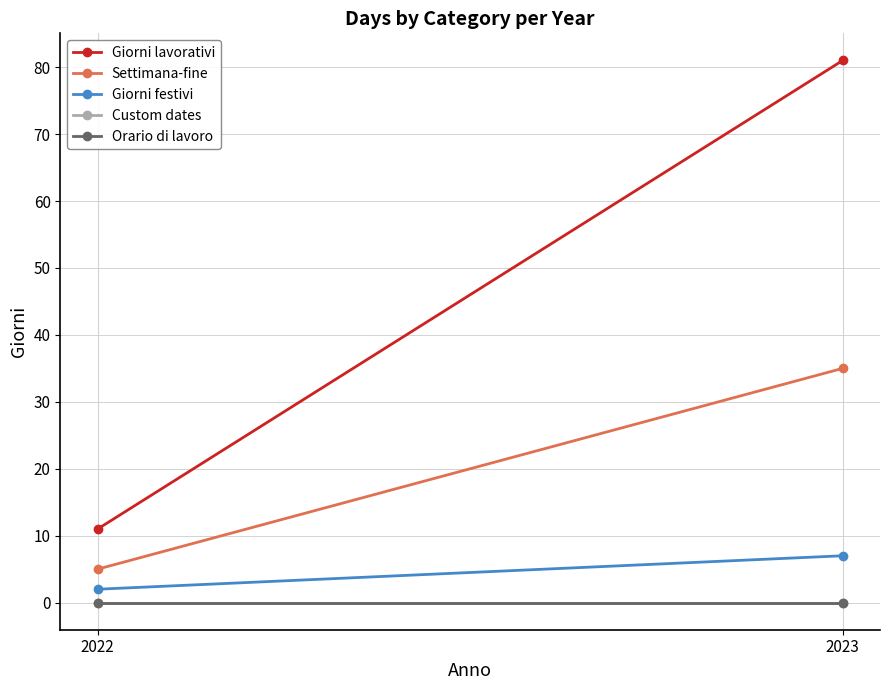

Reading left to right, list all the values displayed in this chart.

Giorni lavorativi: 2022=11	2023=81
Settimana-fine: 2022=5	2023=35
Giorni festivi: 2022=2	2023=7
Custom dates: 2022=0	2023=0
Orario di lavoro: 2022=0	2023=0